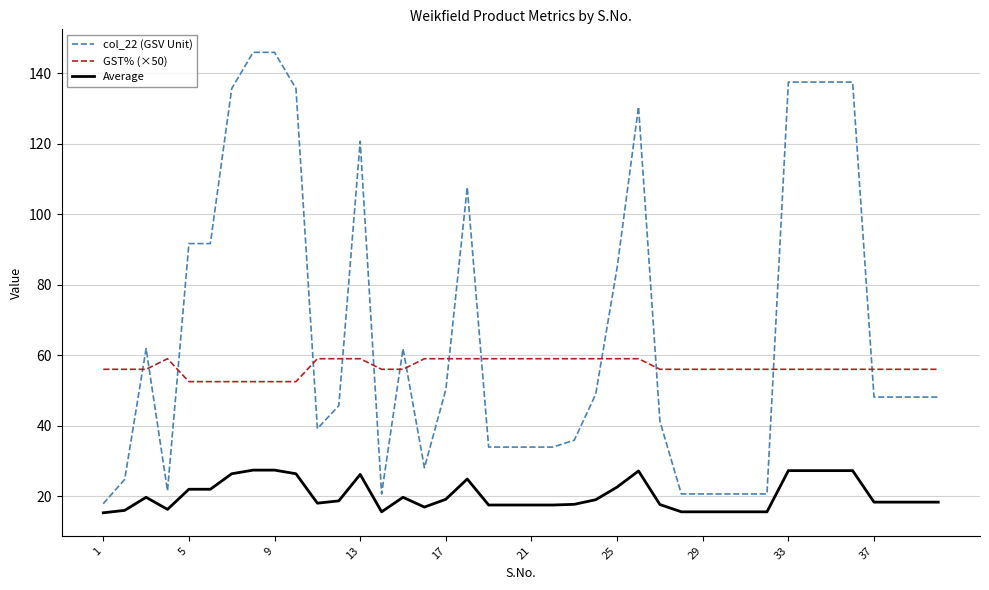

Rank the series by their average value, from lowest to highest.

Average, GST% (×50), col_22 (GSV Unit)